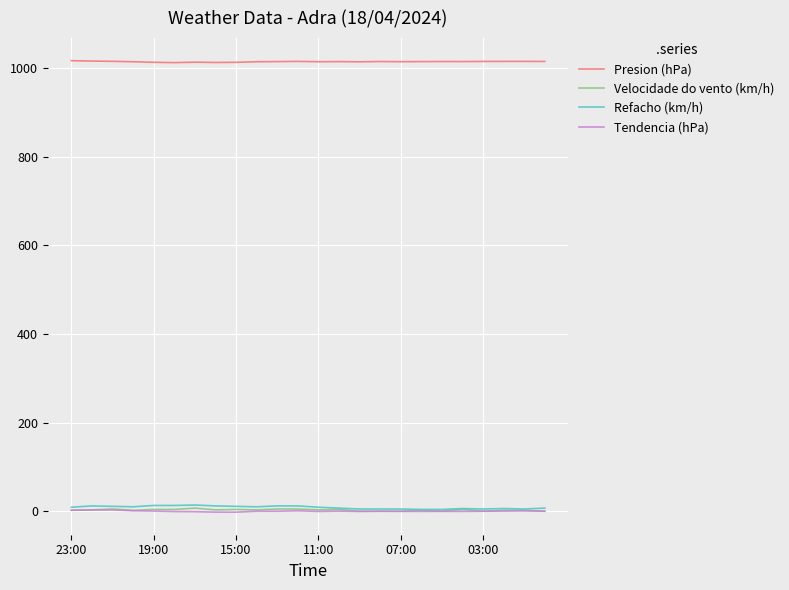

What are all the series names shown in the legend?

Presion (hPa), Velocidade do vento (km/h), Refacho (km/h), Tendencia (hPa)